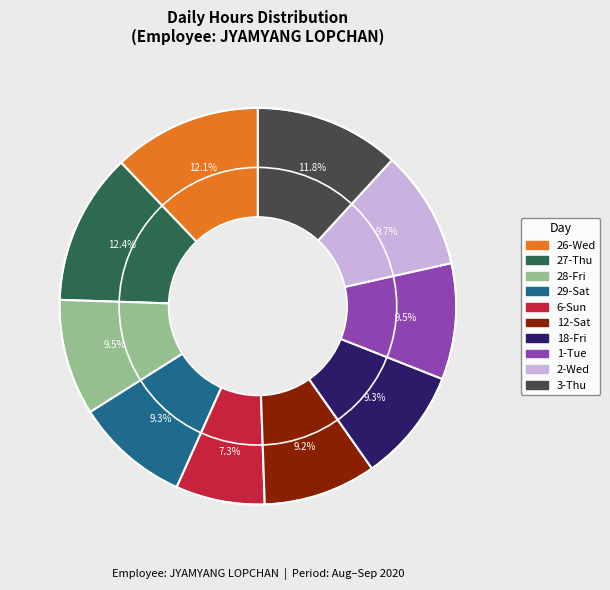

Which slice is the smallest?

6-Sun